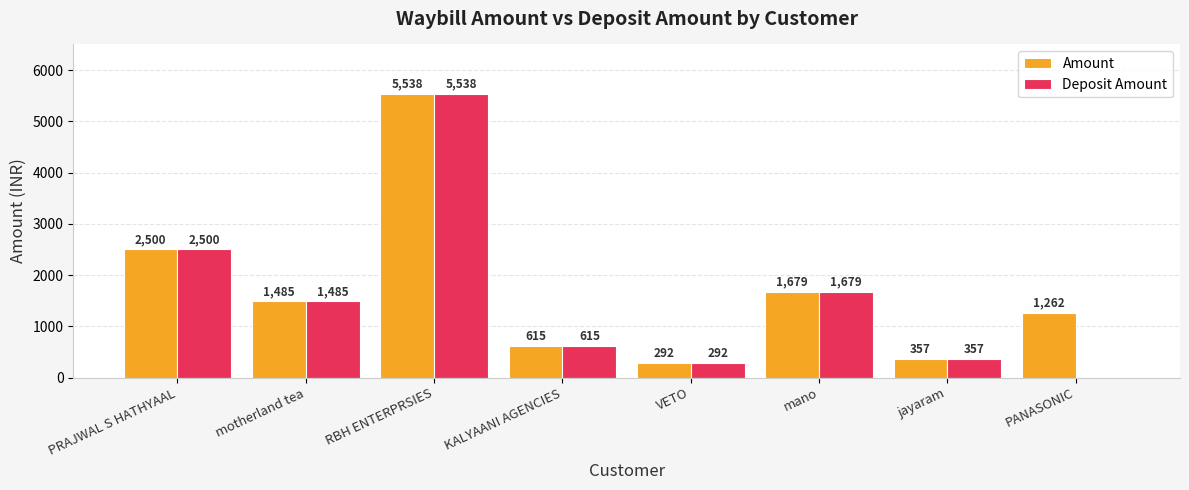

Which series has the widest spread of values?

Deposit Amount